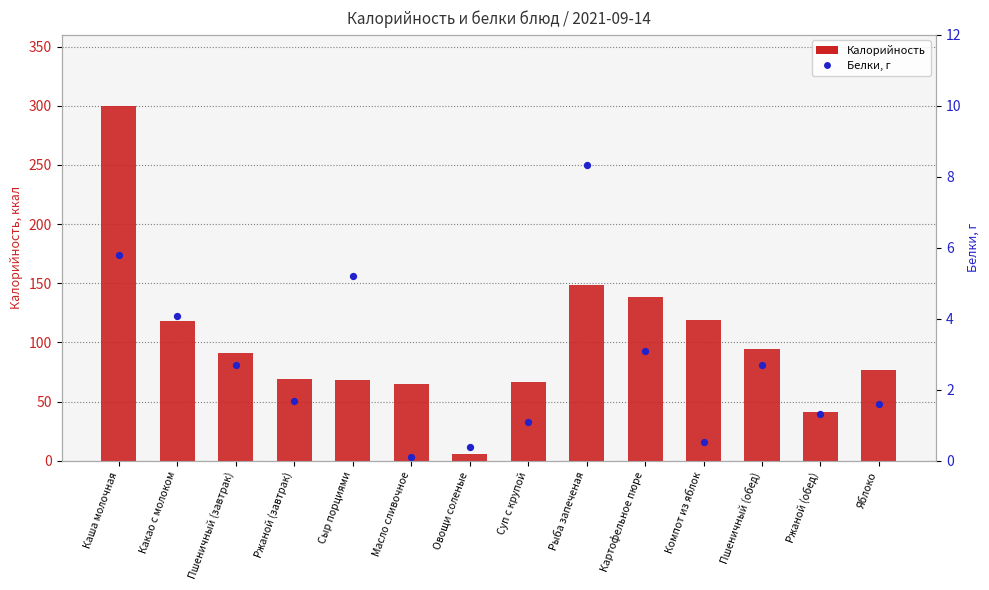

Which series reaches the maximum Y coordinate?

Калорийность